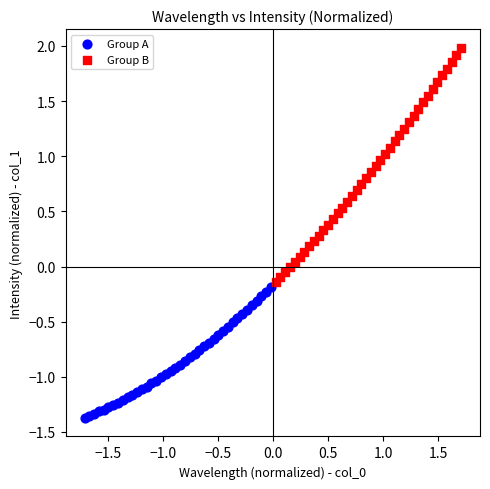

Which series has the largest Y range (max minus min)?

Group B